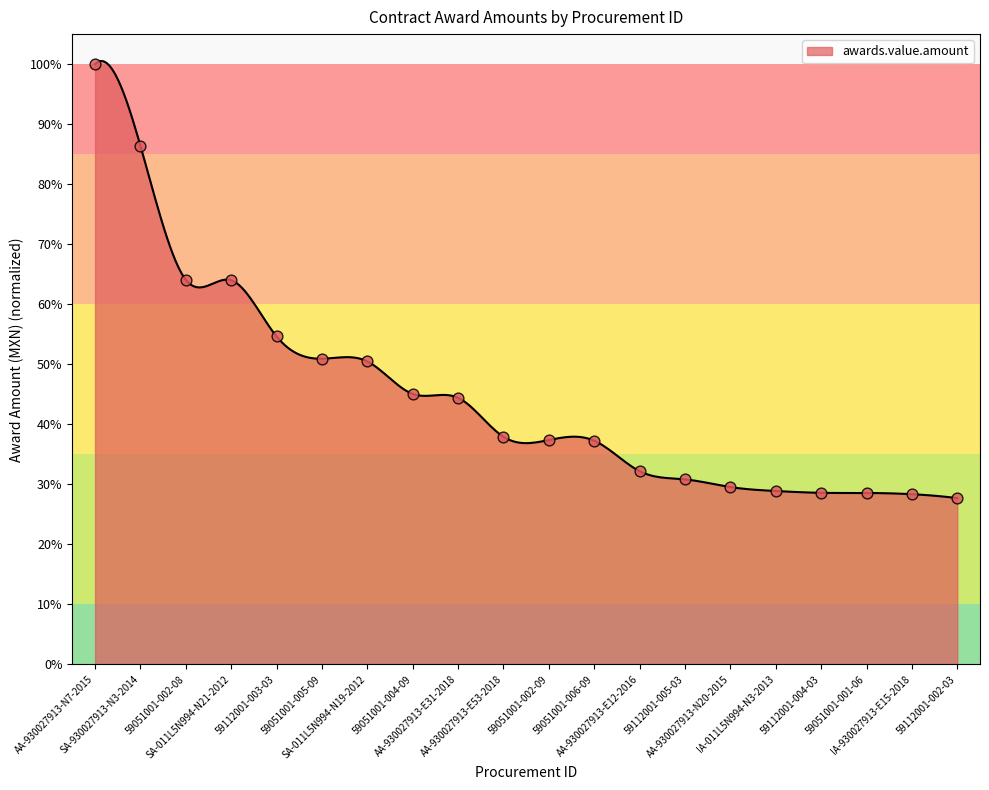

Which has a higher value, 59051001-001-06 or 59051001-005-09?

59051001-005-09